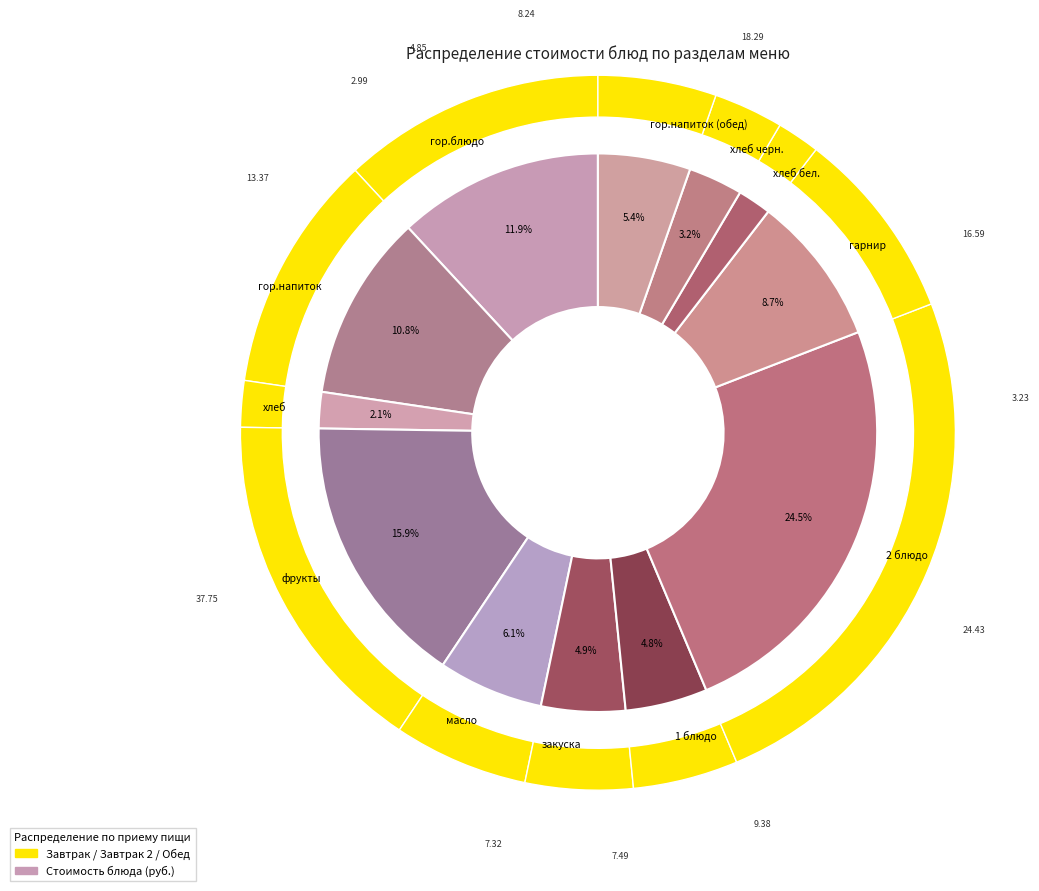

How many slices are in this pie chart?

12